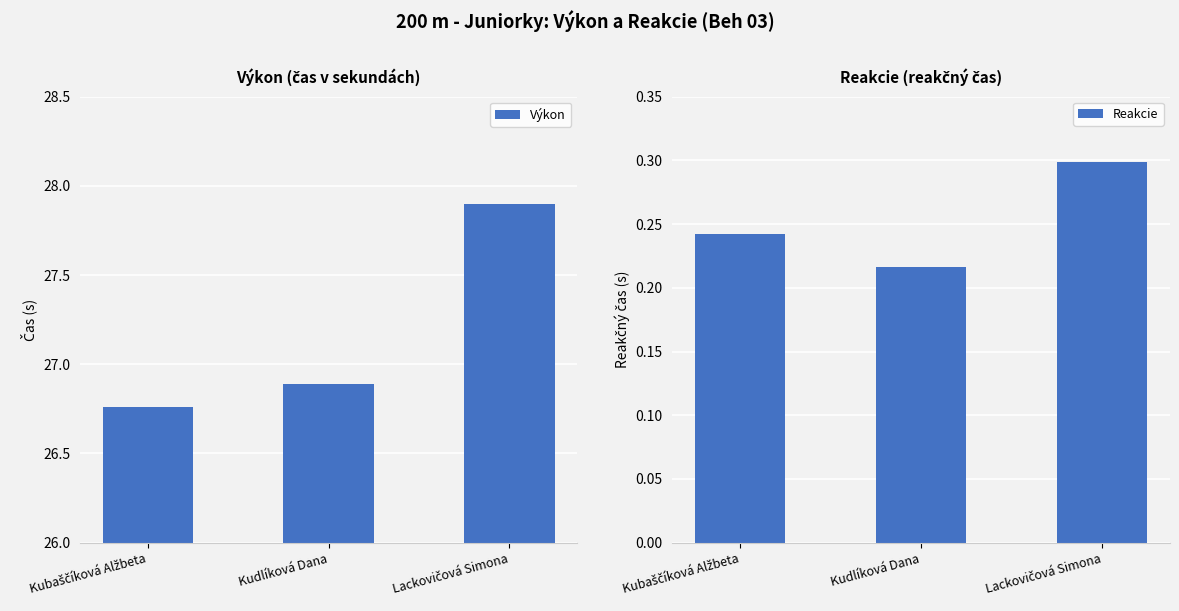

Reading left to right, what are all the values shown in this chart?

Výkon: Kubaščíková Alžbeta=26.8	Kudlíková Dana=26.9	Lackovičová Simona=27.9
Reakcie: Kubaščíková Alžbeta=0.2	Kudlíková Dana=0.2	Lackovičová Simona=0.3